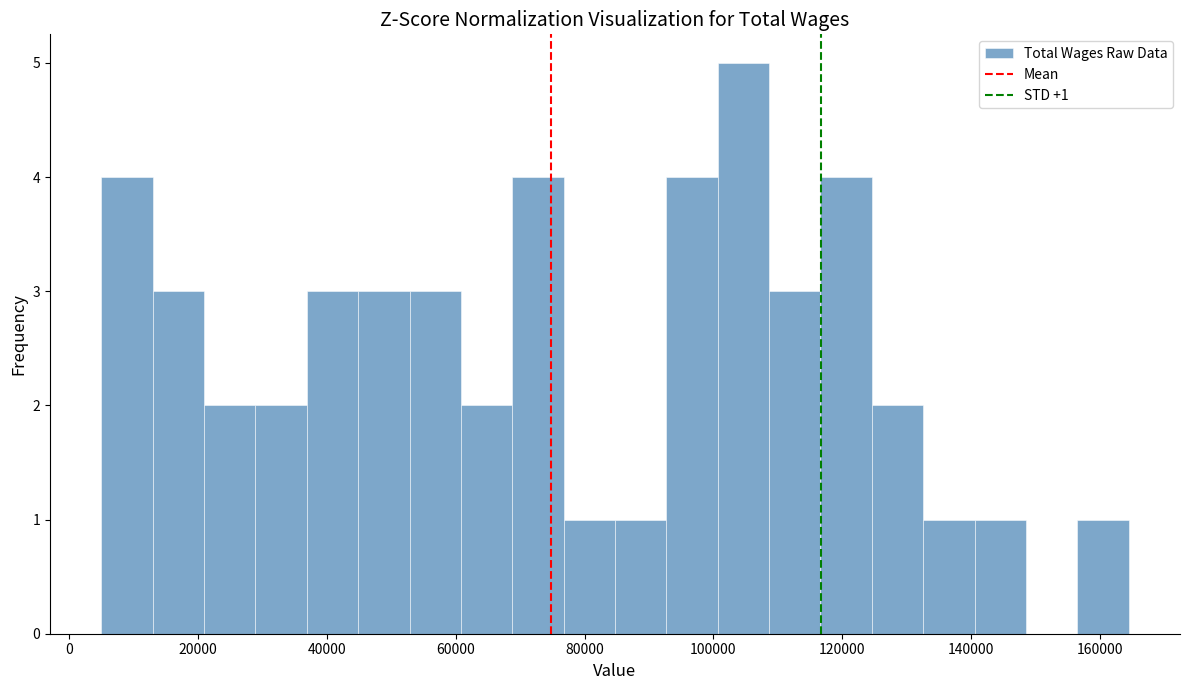

Read against the x-axis, roughly where is the centre of the tallest bar?

104000